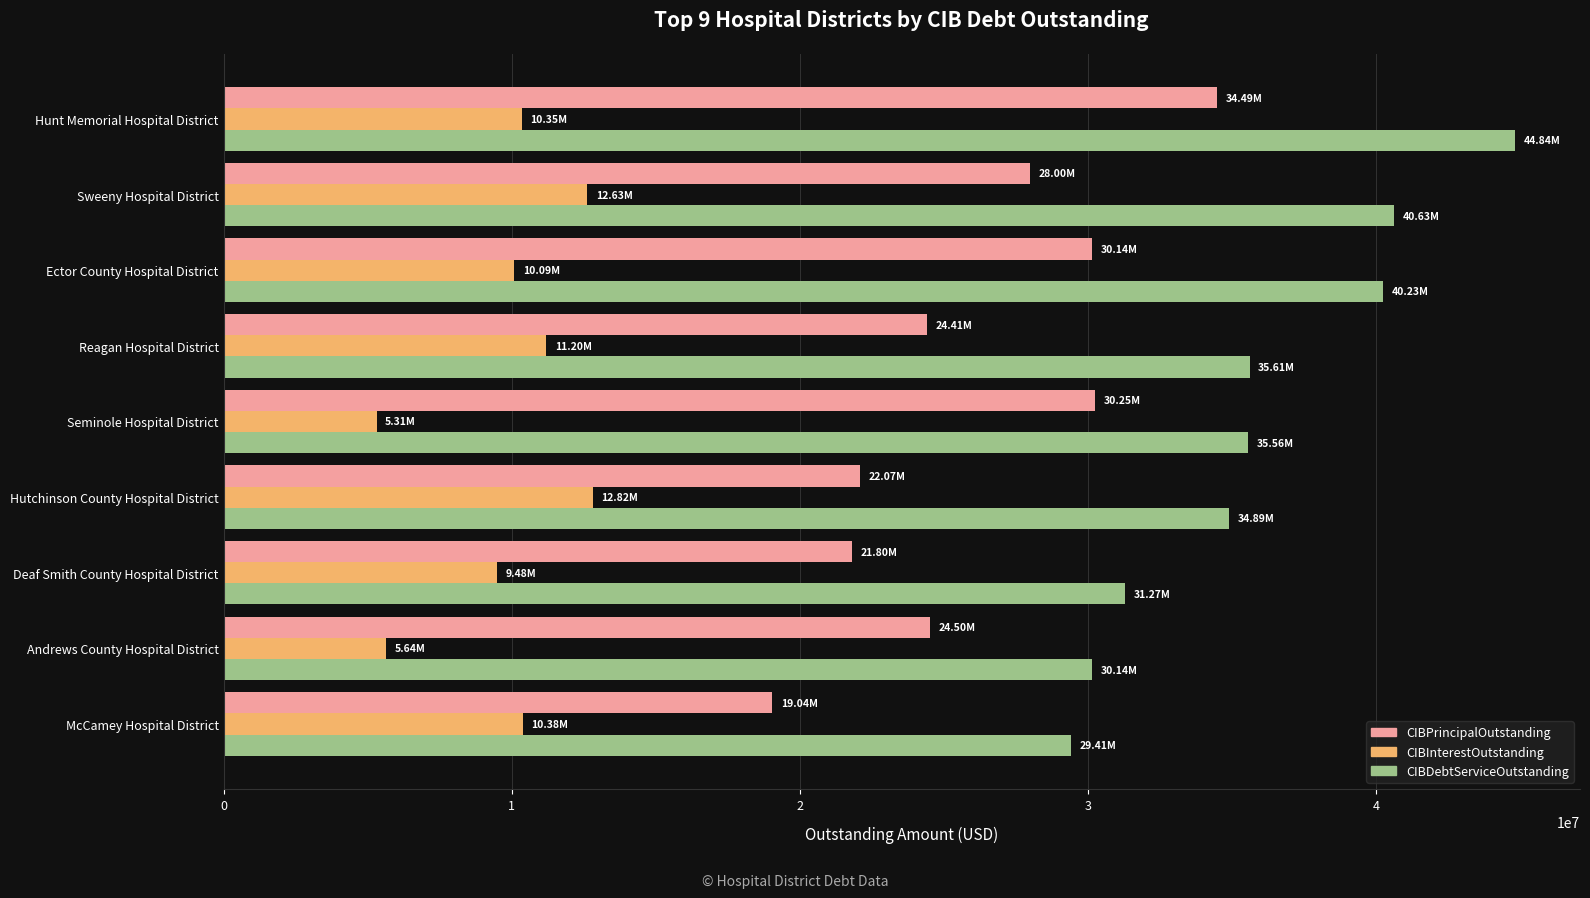

At which category is the sum across all series the highest?

Hunt Memorial Hospital District